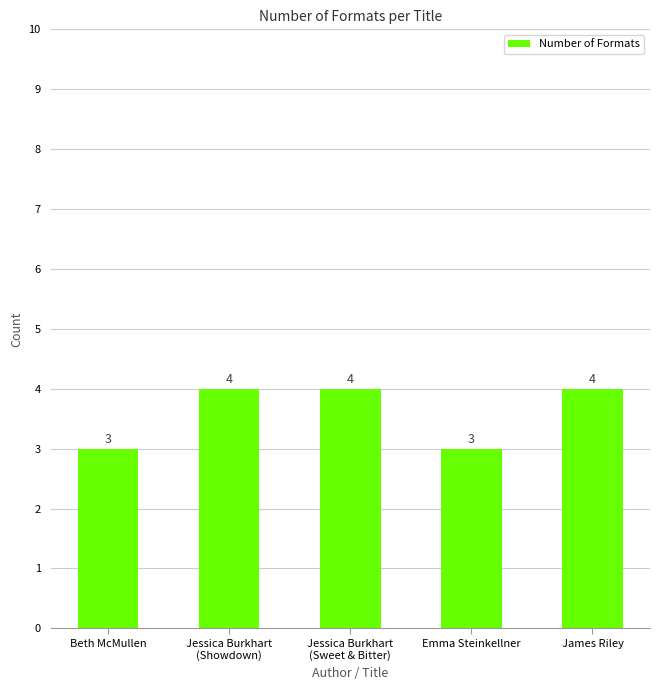

Reading left to right, extract all data points from this chart.

Beth McMullen=3	Jessica Burkhart
(Showdown)=4	Jessica Burkhart
(Sweet & Bitter)=4	Emma Steinkellner=3	James Riley=4